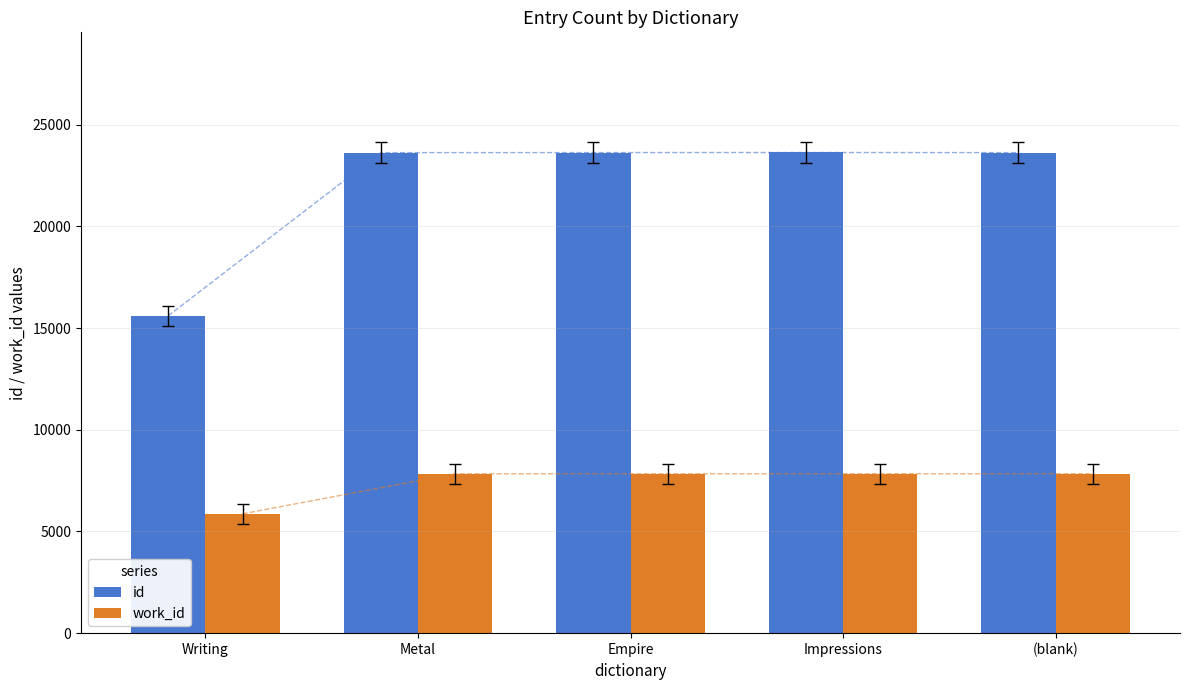

Reading left to right, list all the values displayed in this chart.

id: 15608	23631	23634	23637	23632
work_id: 5869	7837	7837	7837	7837